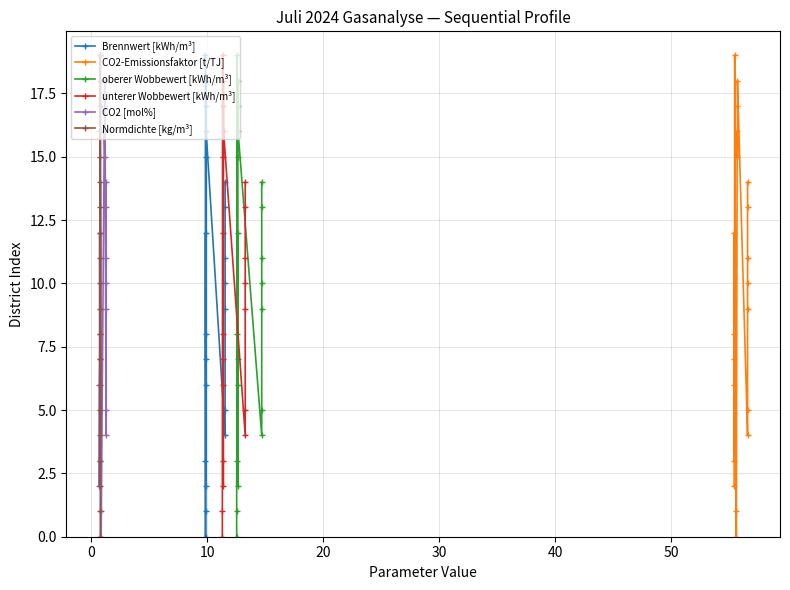

Between 0 and 30, which series saw the biggest shift?

oberer Wobbewert [kWh/m³]